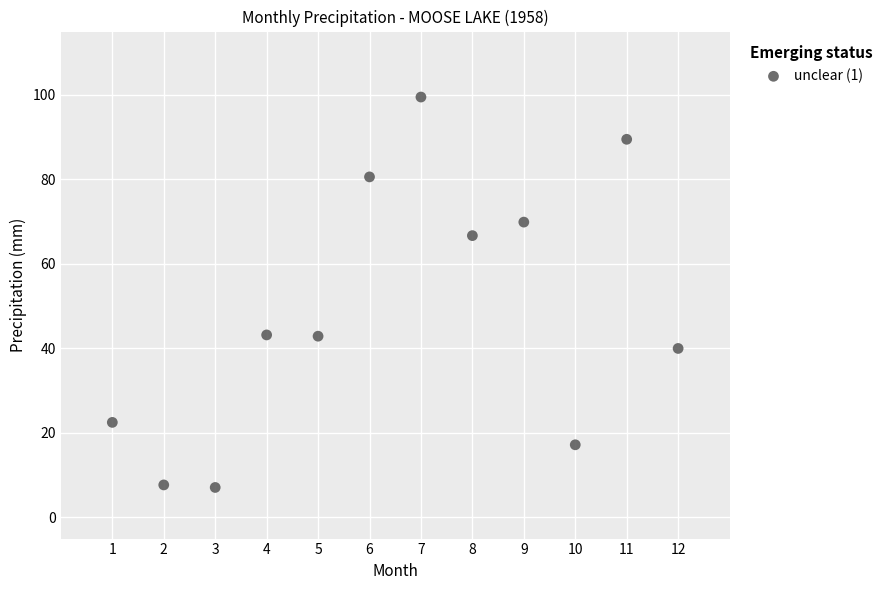

What is the range of X values (max minus min)?

11.0